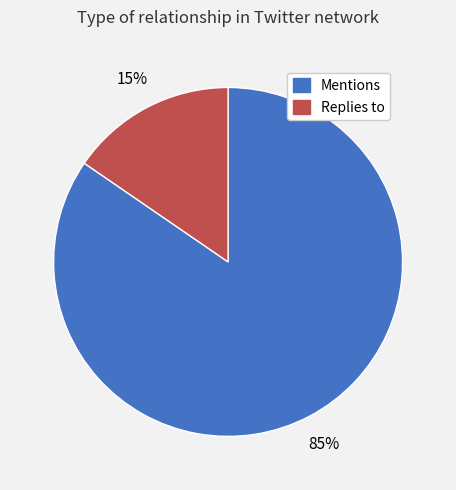

Rank the categories by value from lowest to highest.

Replies to, Mentions